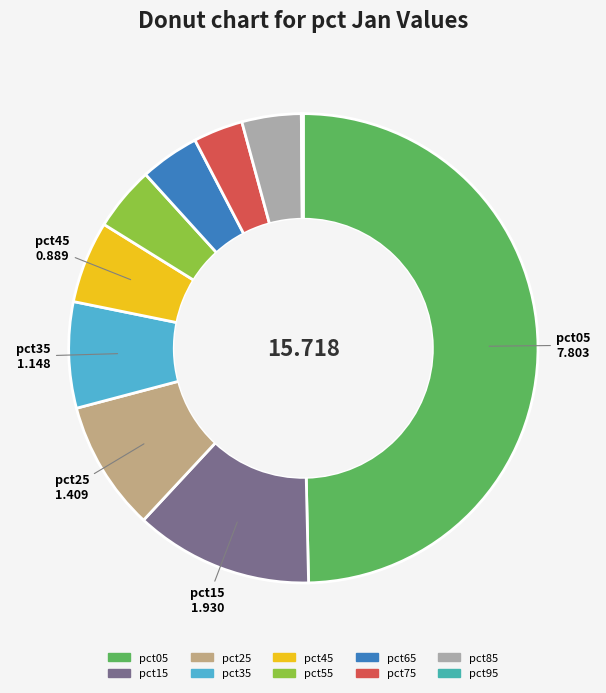

To the nearest percent, what portion does pct45 represent?

6%